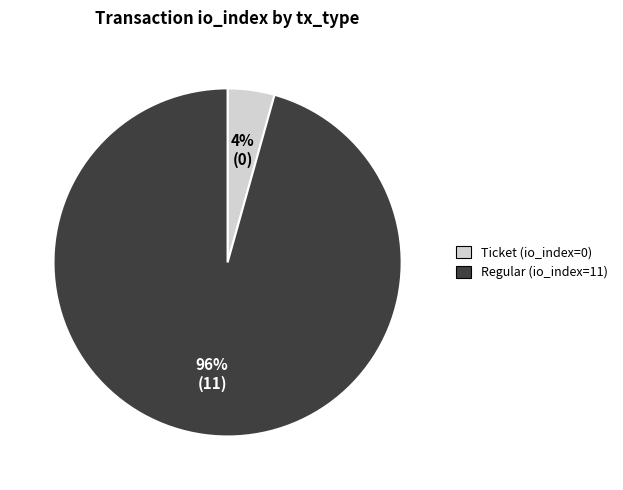

Does any single category account for the majority?

Yes